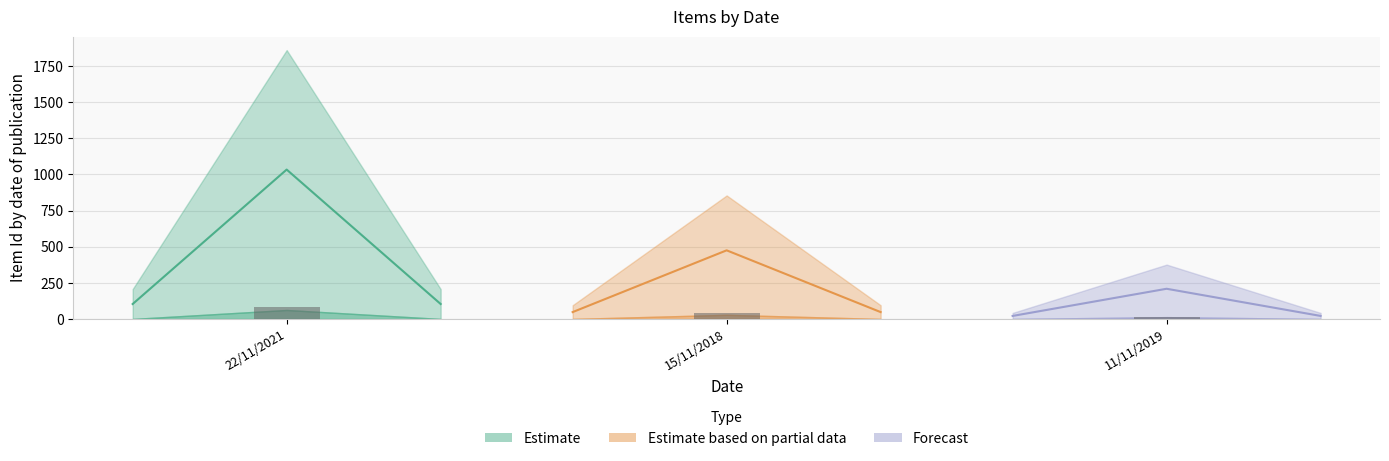

Reading right to left, what are all the values shown in this chart?

Estimate: 0	0	1034
Estimate based on partial data: 0	475	0
Forecast: 209	0	0